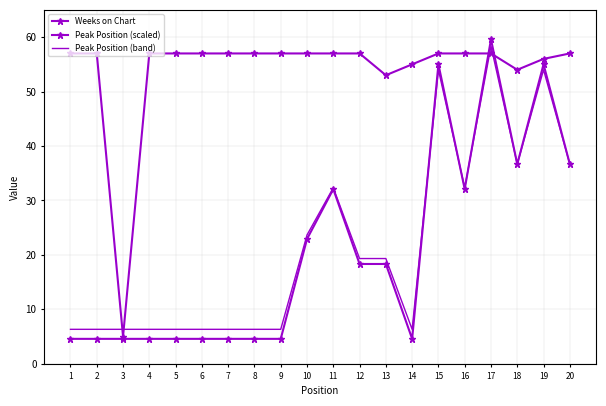

How many distinct data groups are displayed?

3